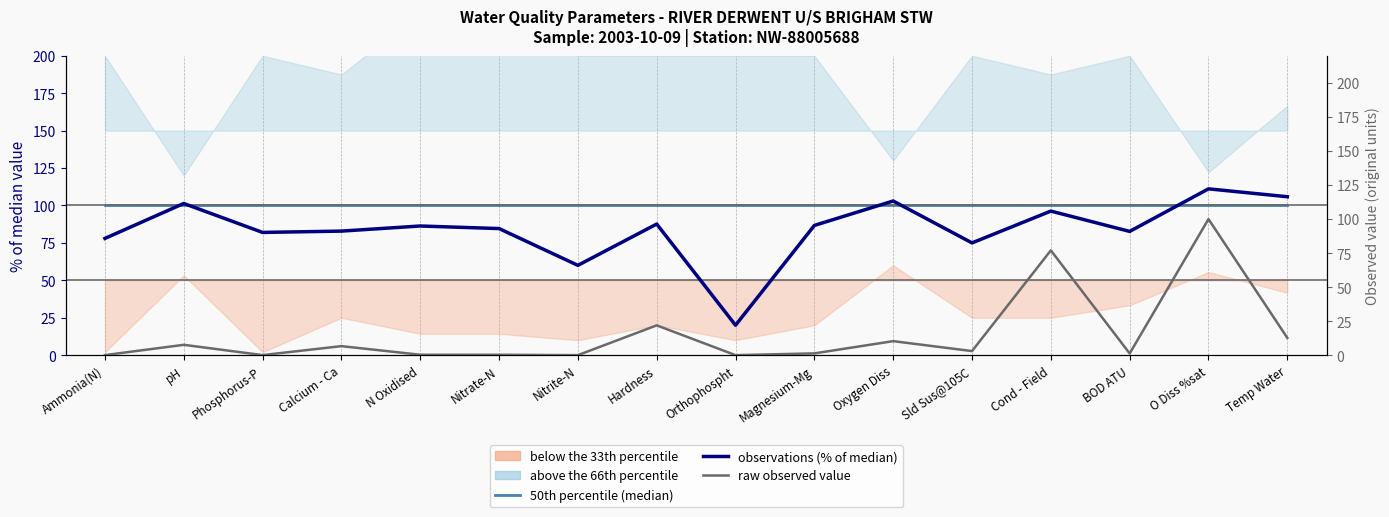

How many interior local peaks does the observations (% of median) series have?

6